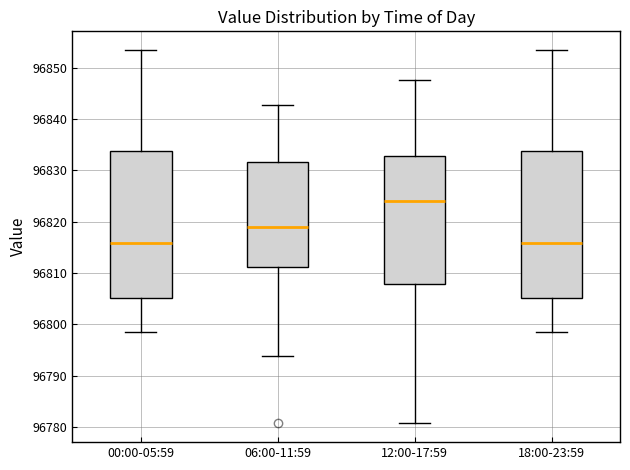

Where does the upper whisker of the box for 00:00-05:59 end on the y-axis? The values are not printed on the chart, so give them approximately, as read against the axis.

96853